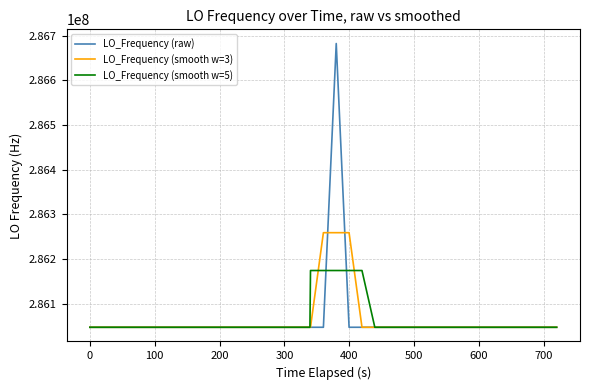

Count the number of categories in the chart.

40